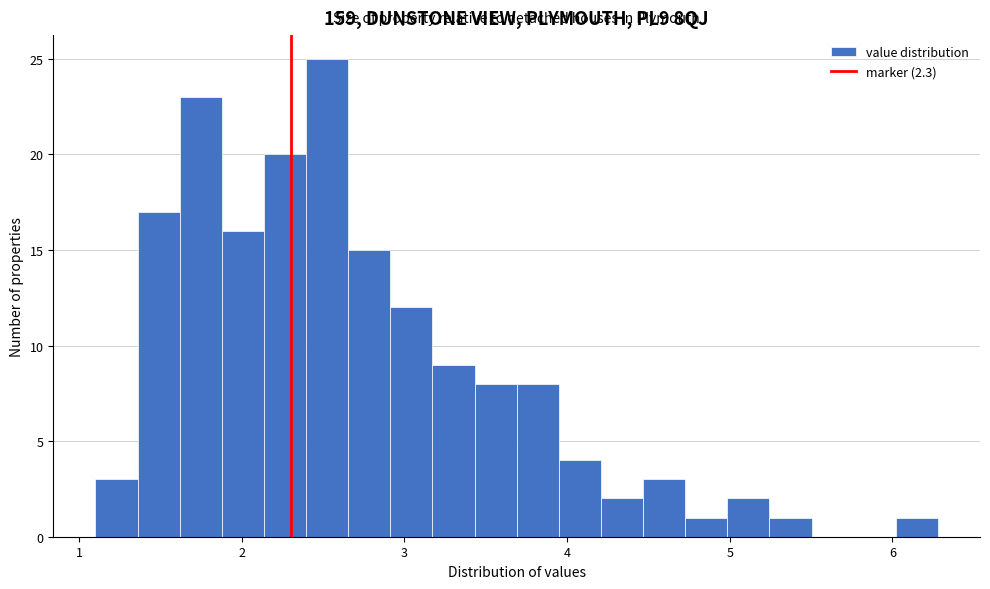

Around what value on the x-axis is the tallest bar? Give the approximate position of its centre, as read against the axis.

2.5